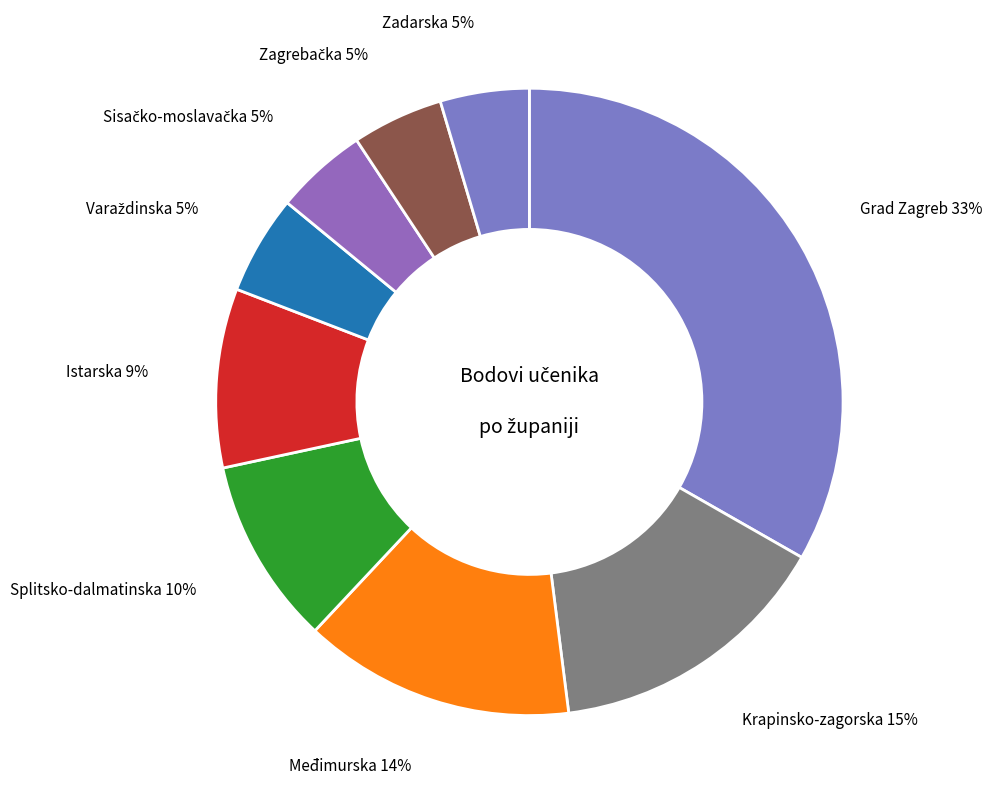

How many slices are in this pie chart?

9